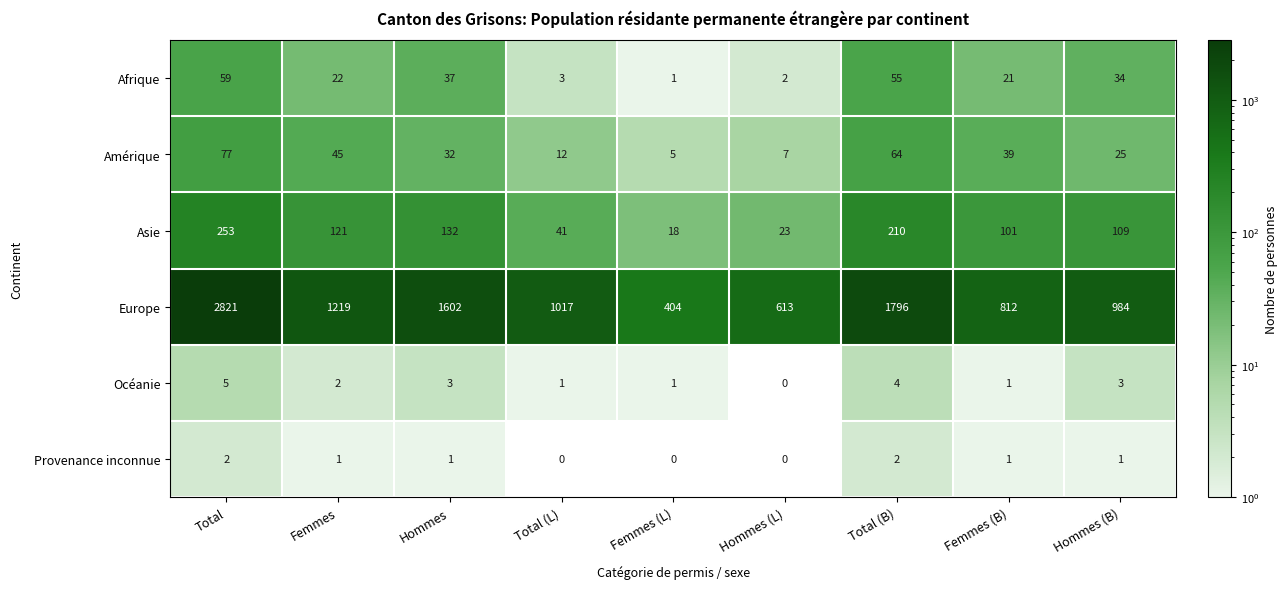

What is the sum of the Océanie values at Hommes (B) and Total (L)?

4